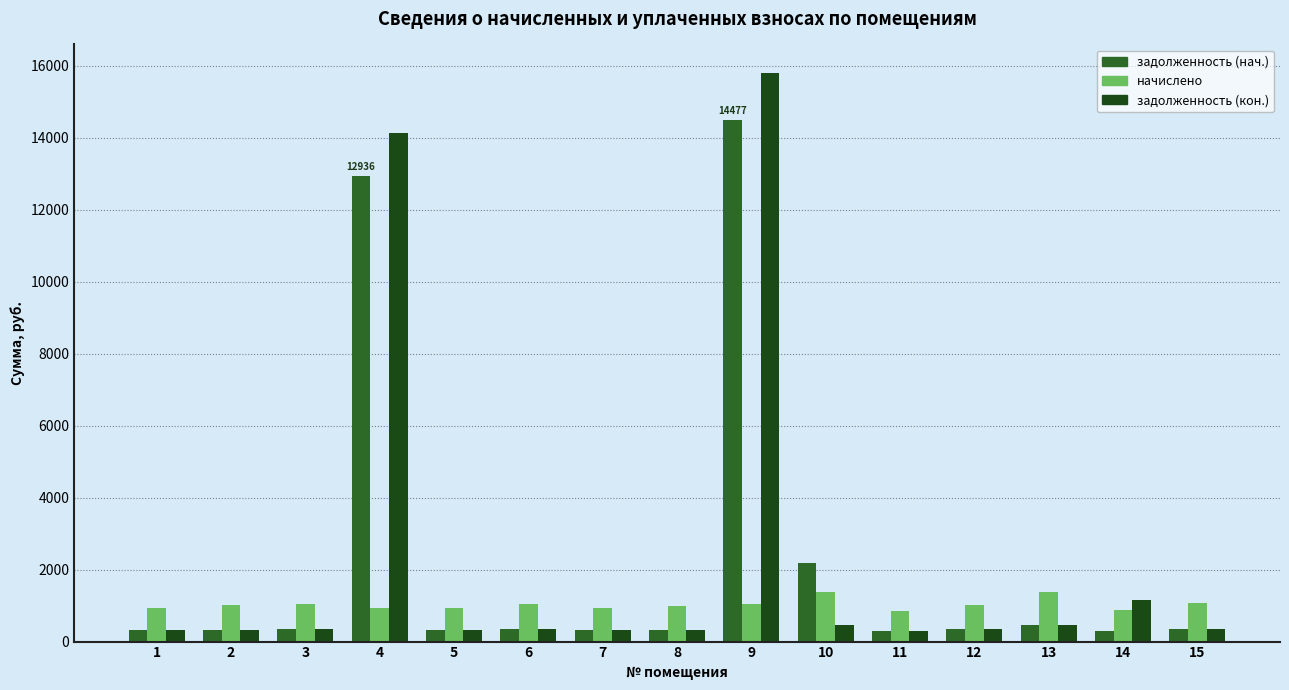

How many values in the начислено series are below 1004?

7